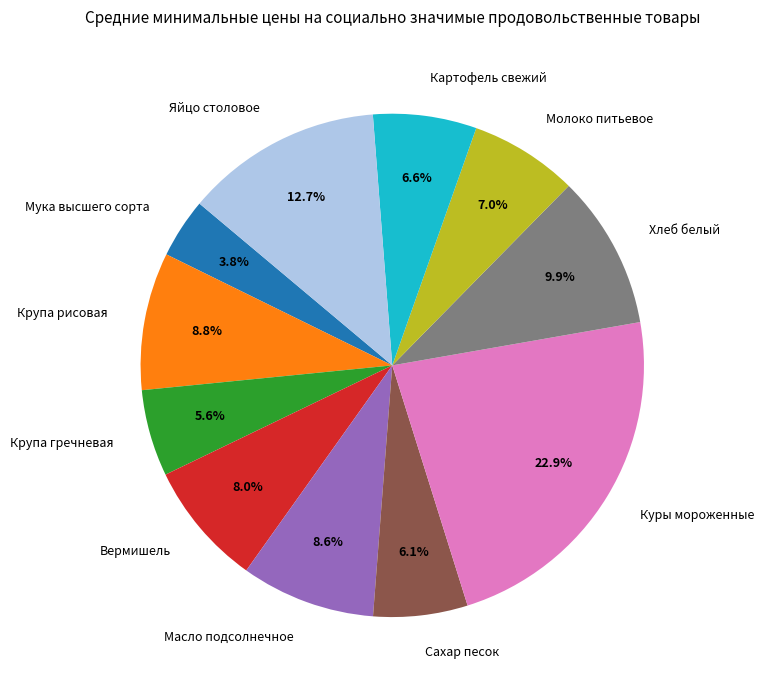

What portion of the pie excludes Молоко питьевое?

93.0%